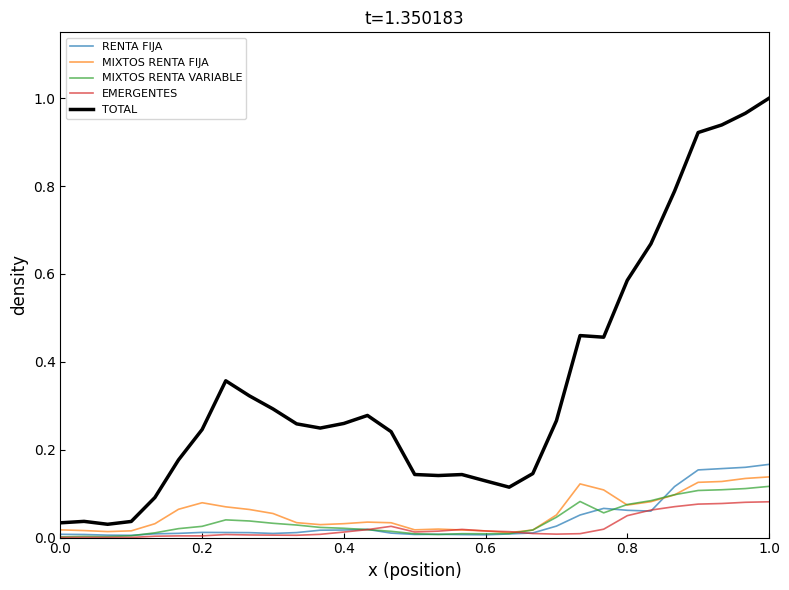

Is the value of TOTAL at 1.0 greater than the value of RENTA FIJA at 0.8?

Yes